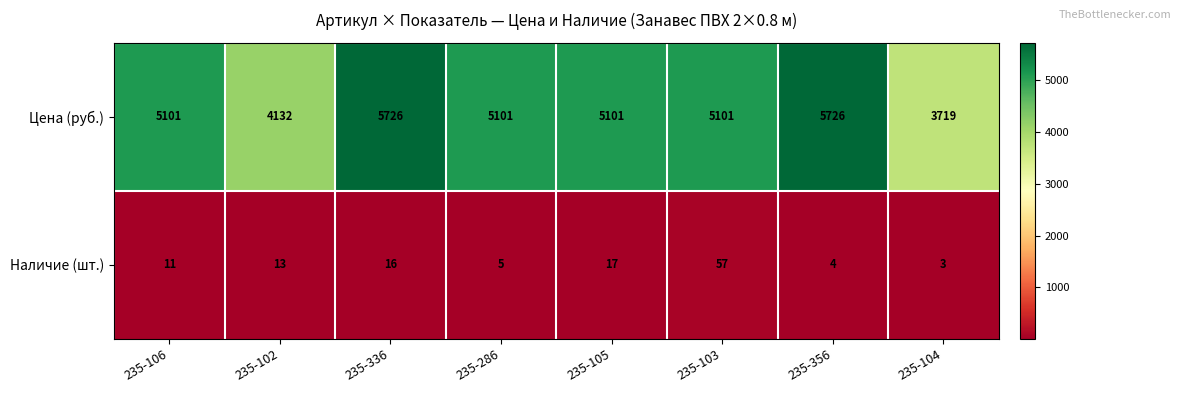

List the series in order of their overall mean, highest first.

Цена (руб.), Наличие (шт.)